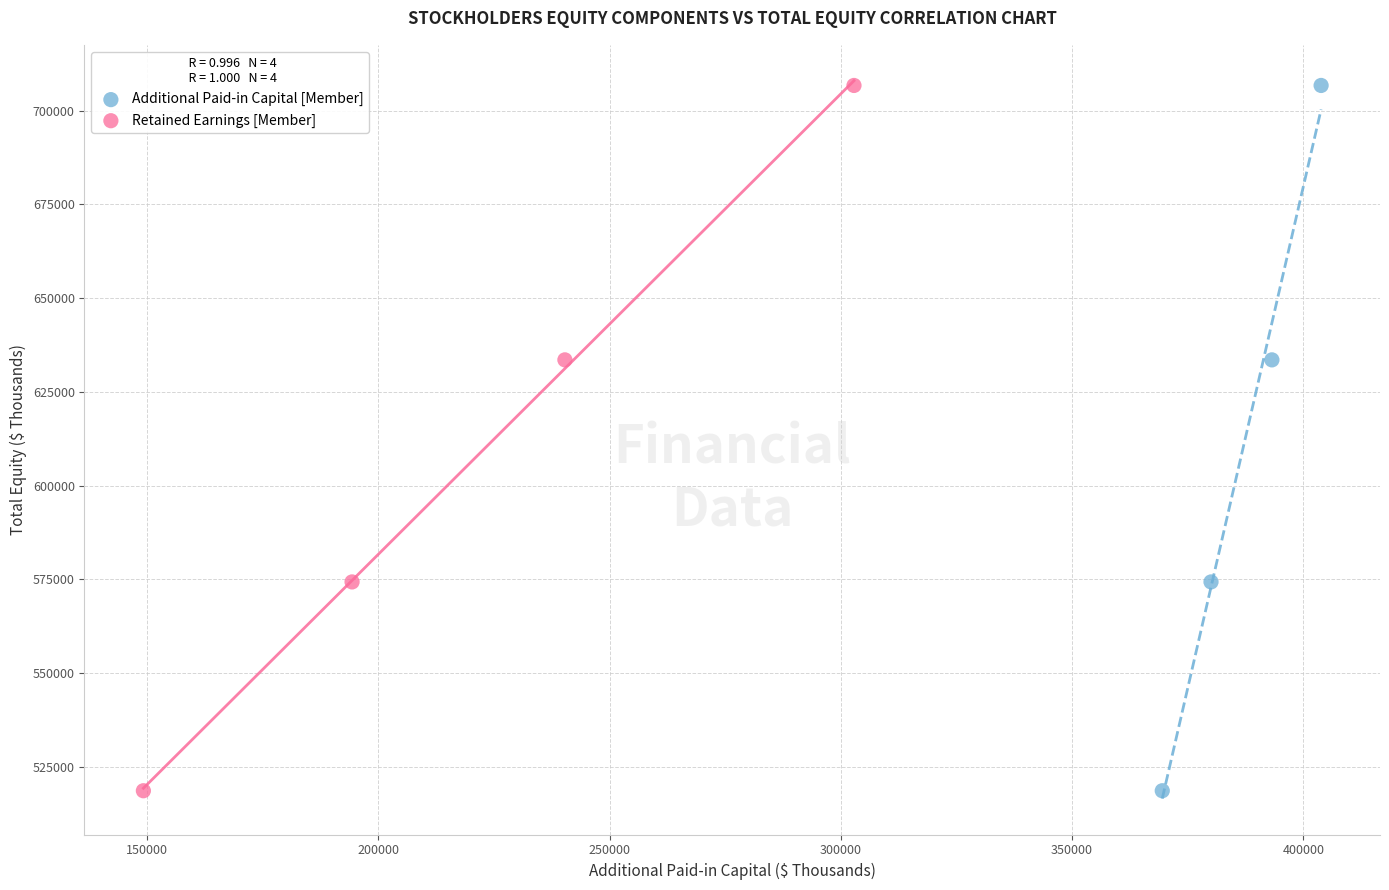

What are all the series names shown in the legend?

Additional Paid-in Capital [Member], Retained Earnings [Member]